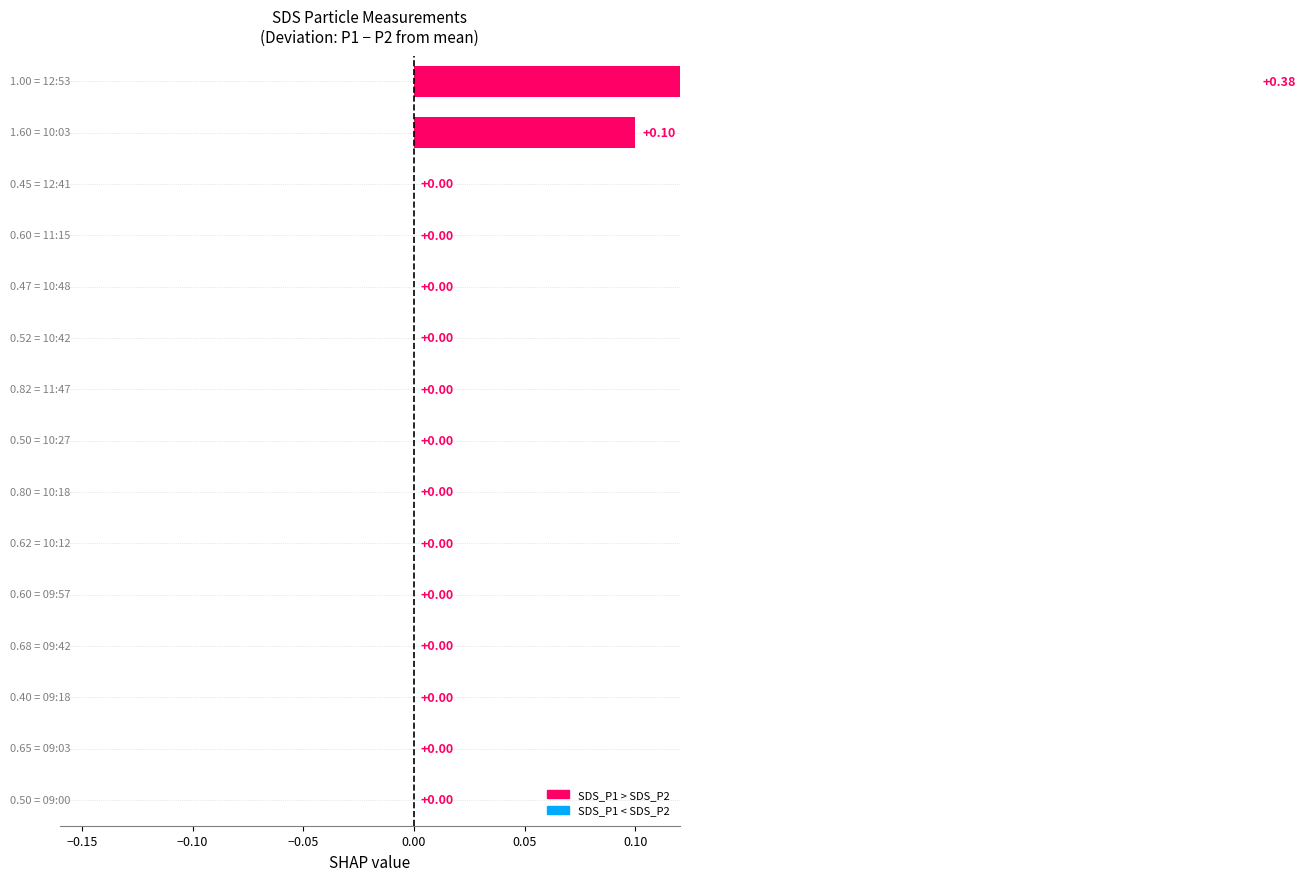

Reading left to right, transcribe all the data shown in this chart.

0.4	0.1	0.0	0.0	0.0	0.0	0.0	0.0	0.0	0.0	0.0	0.0	0.0	0.0	0.0